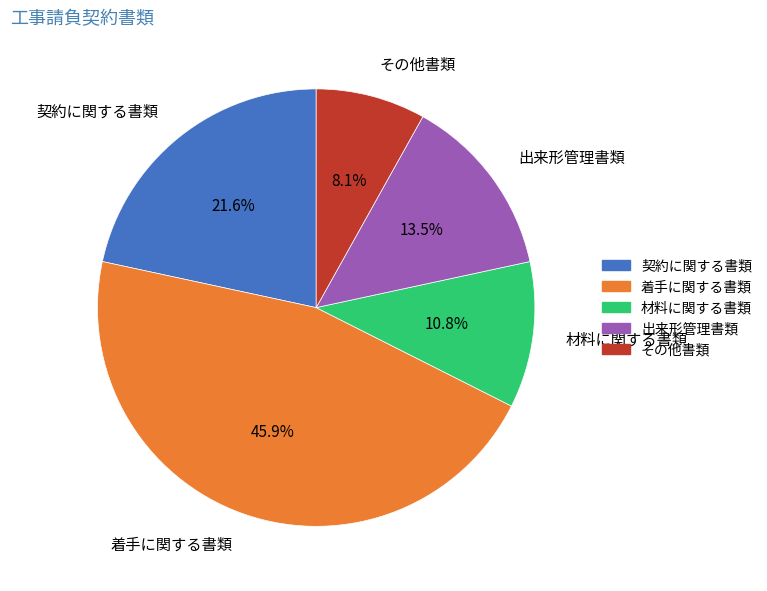

Rank the categories by value from highest to lowest.

着手に関する書類, 契約に関する書類, 出来形管理書類, 材料に関する書類, その他書類